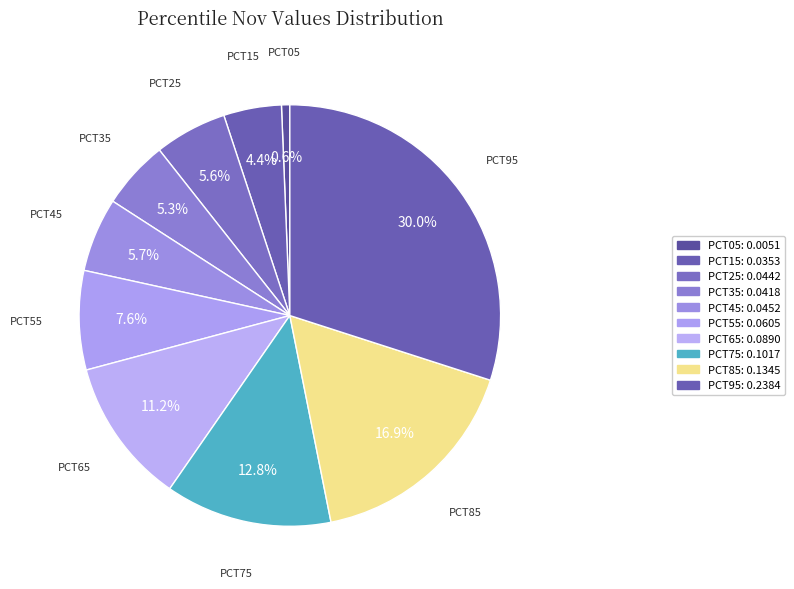

Count the number of slices in the pie.

10